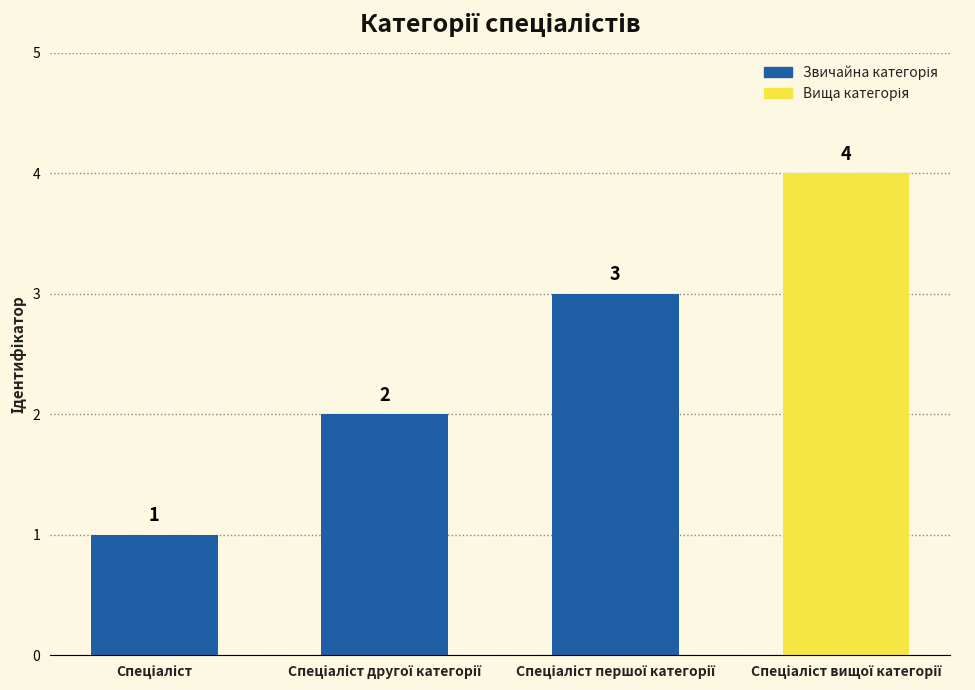

What is the maximum value shown in the chart?

4